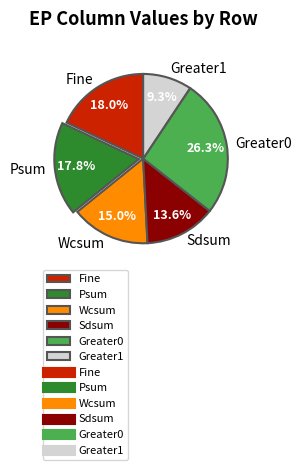

Combined, do Sdsum and Fine account for over 50%?

No